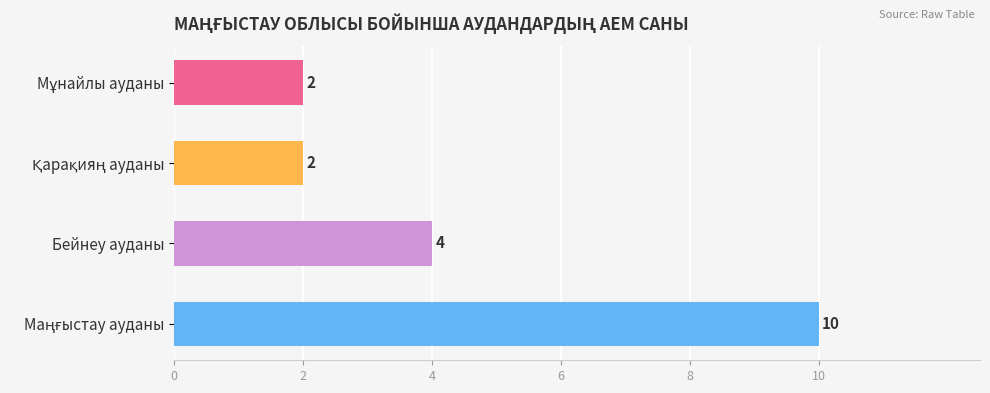

What is the sum of all values?

18